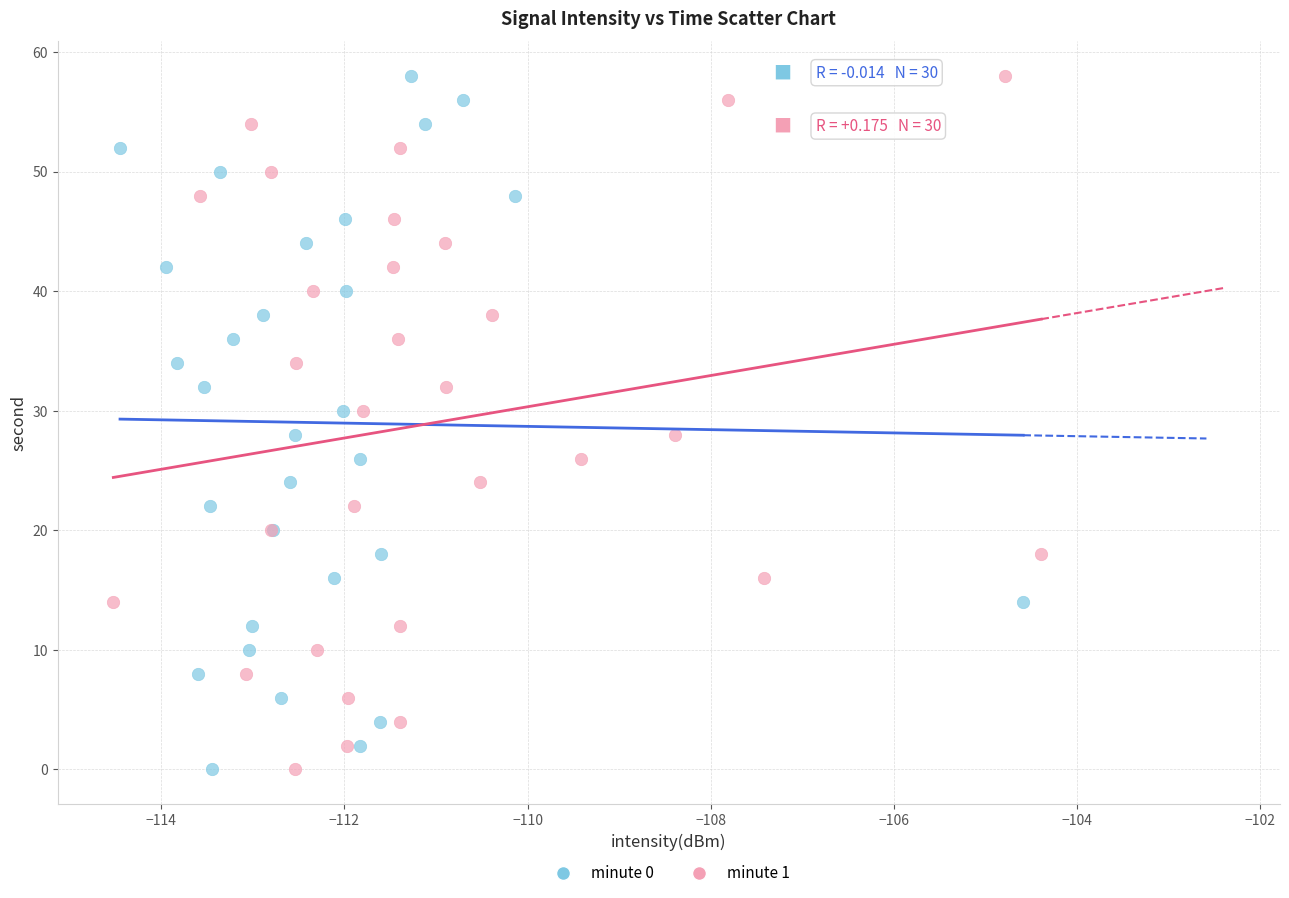

What are all the series names shown in the legend?

minute 0, minute 1